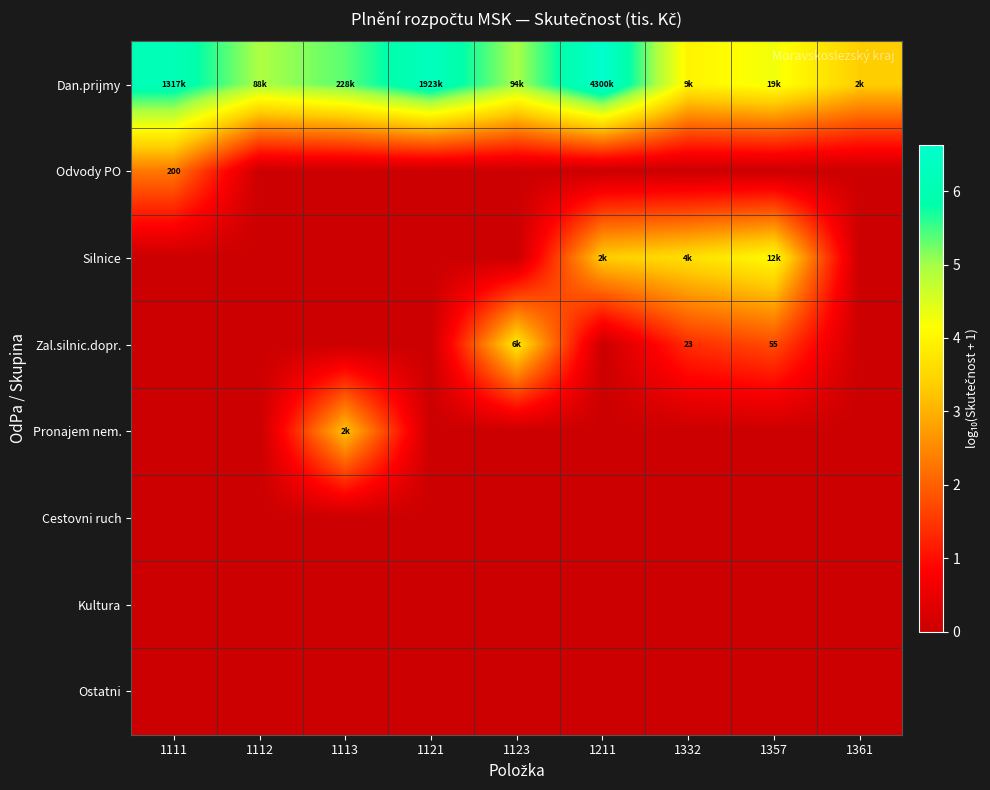

Between 1357 and 1211, which is larger?

1211